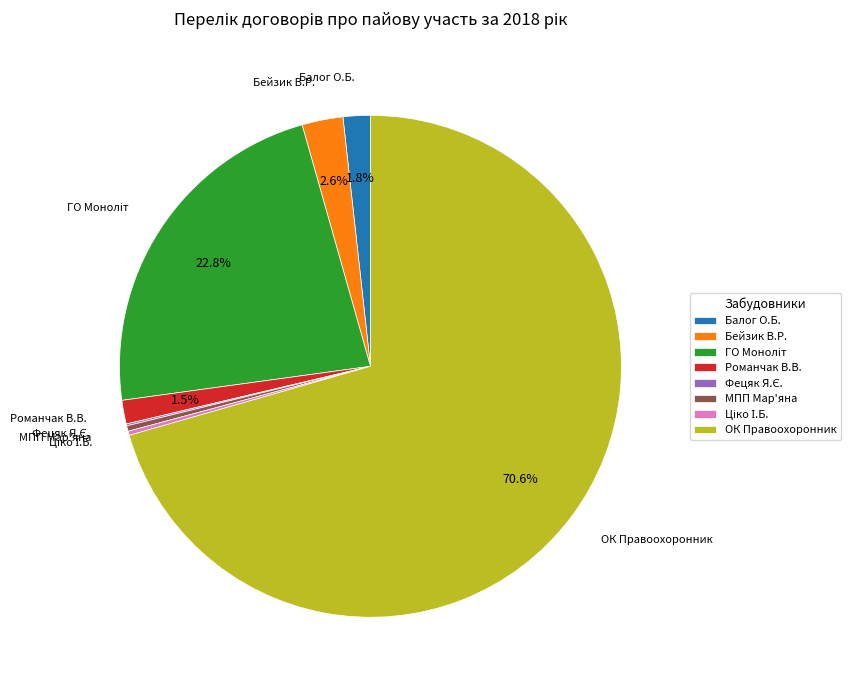

Is the sum of Бейзик В.Р. and ОК Правоохоронник greater than half?

Yes